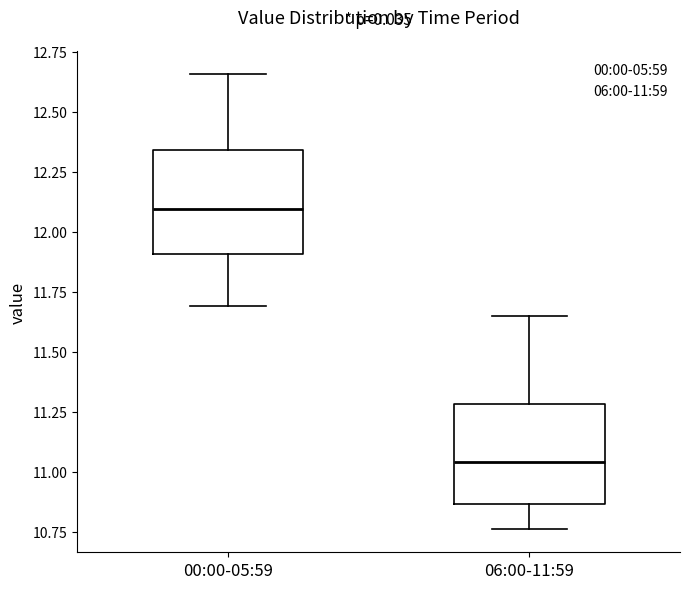

Reading left to right, transcribe this box plot: for each box, give where its median line is, the range the box spans, and where its two whiskers end, as read against the y-axis. The values are not printed on the chart, so give them approximately, as read against the axis.

00:00-05:59: median 12.10, box 11.90 to 12.35, whiskers 11.70 to 12.65
06:00-11:59: median 11.05, box 10.85 to 11.30, whiskers 10.75 to 11.65